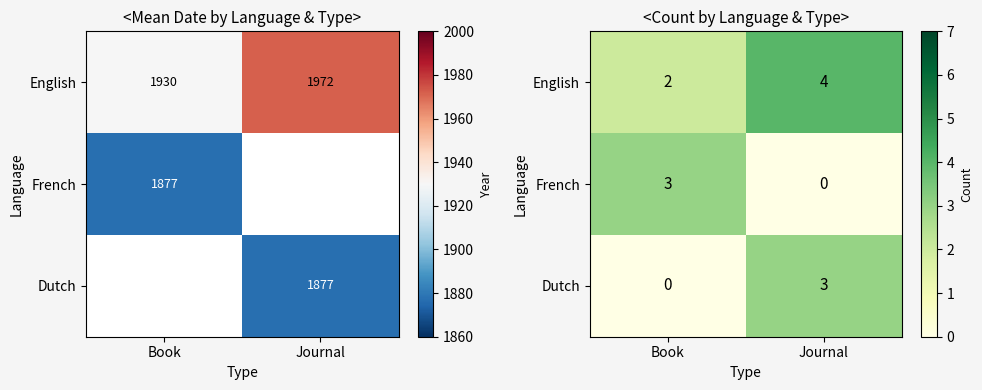

Rank the series at Book from highest to lowest value.

French, English, Dutch